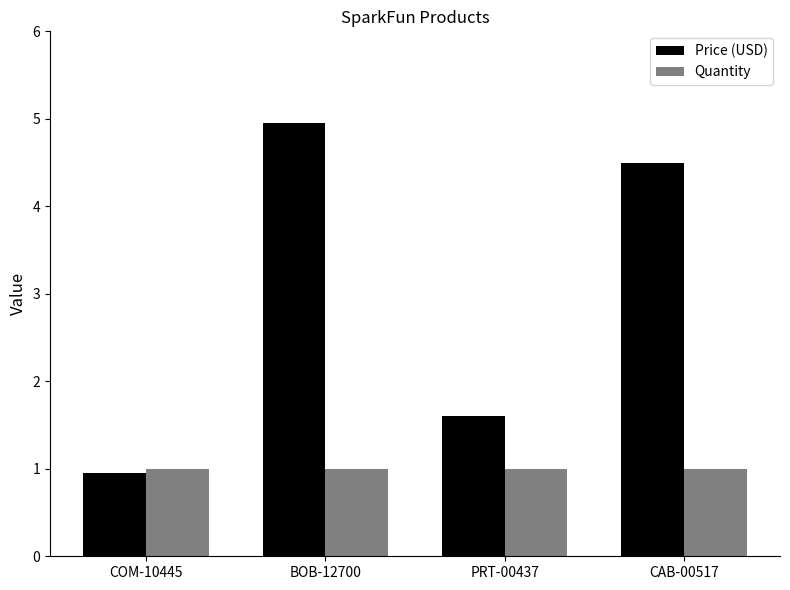

The value of Price (USD) at COM-10445 is 0.5. True or false?

False